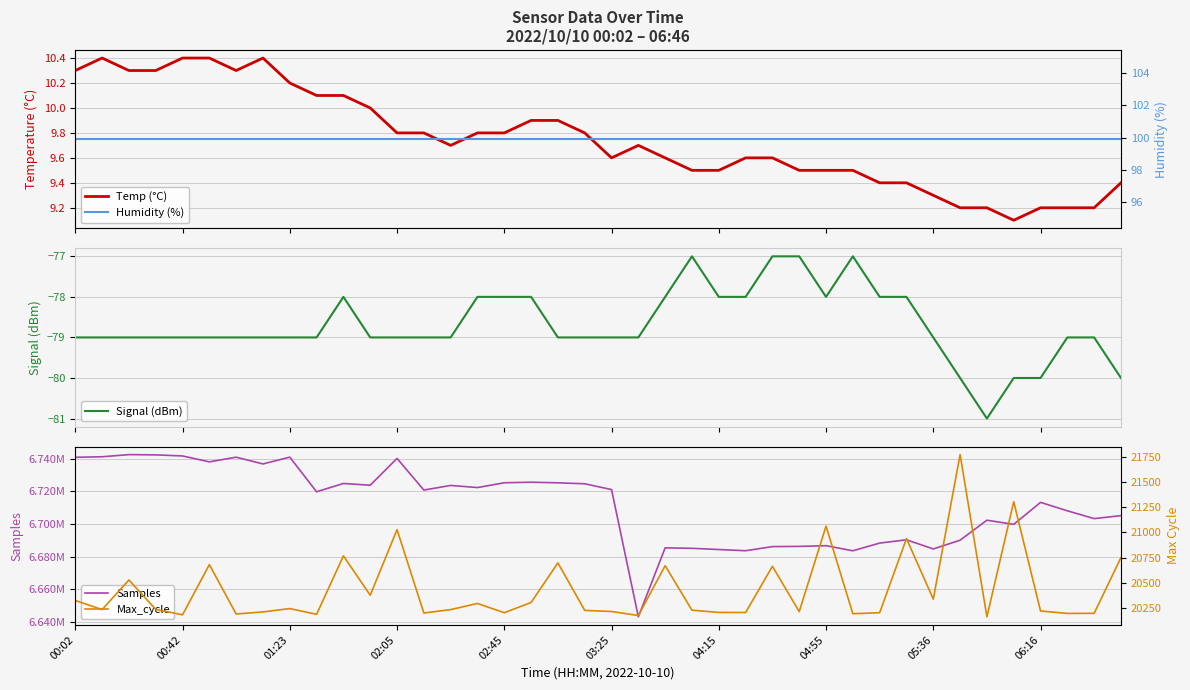

Reading left to right, extract all data points from this chart.

Temp (°C): 10.3	10.4	10.3	10.3	10.4	10.4	10.3	10.4	10.2	10.1	10.1	10.0	9.8	9.8	9.7	9.8	9.8	9.9	9.9	9.8	9.6	9.7	9.6	9.5	9.5	9.6	9.6	9.5	9.5	9.5	9.4	9.4	9.3	9.2	9.2	9.1	9.2	9.2	9.2	9.4
Signal (dBm): -79.0	-79.0	-79.0	-79.0	-79.0	-79.0	-79.0	-79.0	-79.0	-79.0	-78.0	-79.0	-79.0	-79.0	-79.0	-78.0	-78.0	-78.0	-79.0	-79.0	-79.0	-79.0	-78.0	-77.0	-78.0	-78.0	-77.0	-77.0	-78.0	-77.0	-78.0	-78.0	-79.0	-80.0	-81.0	-80.0	-80.0	-79.0	-79.0	-80.0
Samples: 6740918.0	6741260.0	6742569.0	6742417.0	6741746.0	6738137.0	6740988.0	6736856.0	6741025.0	6719781.0	6724869.0	6723802.0	6740244.0	6720844.0	6723668.0	6722374.0	6725310.0	6725650.0	6725289.0	6724689.0	6721136.0	6643095.0	6685405.0	6685105.0	6684373.0	6683629.0	6686163.0	6686292.0	6686734.0	6683596.0	6688311.0	6690334.0	6684722.0	6690096.0	6702353.0	6699801.0	6713286.0	6708114.0	6703328.0	6705153.0
Humidity (%): 99.9	99.9	99.9	99.9	99.9	99.9	99.9	99.9	99.9	99.9	99.9	99.9	99.9	99.9	99.9	99.9	99.9	99.9	99.9	99.9	99.9	99.9	99.9	99.9	99.9	99.9	99.9	99.9	99.9	99.9	99.9	99.9	99.9	99.9	99.9	99.9	99.9	99.9	99.9	99.9
Max_cycle: 20323.0	20232.0	20527.0	20234.0	20180.0	20680.0	20188.0	20209.0	20242.0	20185.0	20767.0	20375.0	21028.0	20198.0	20232.0	20293.0	20201.0	20303.0	20697.0	20224.0	20213.0	20173.0	20669.0	20226.0	20204.0	20203.0	20663.0	20212.0	21063.0	20191.0	20201.0	20939.0	20336.0	21775.0	20160.0	21306.0	20218.0	20194.0	20195.0	20751.0